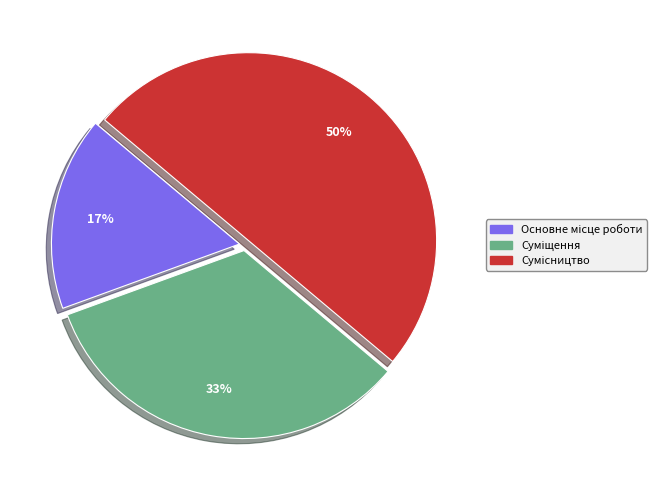

To the nearest percent, what is the average slice percentage?

33%